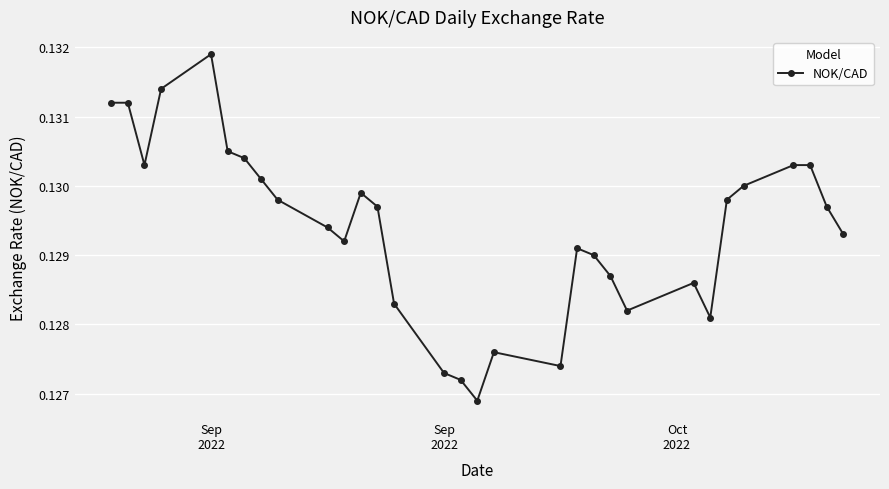

What is the sum of all values?

4.0